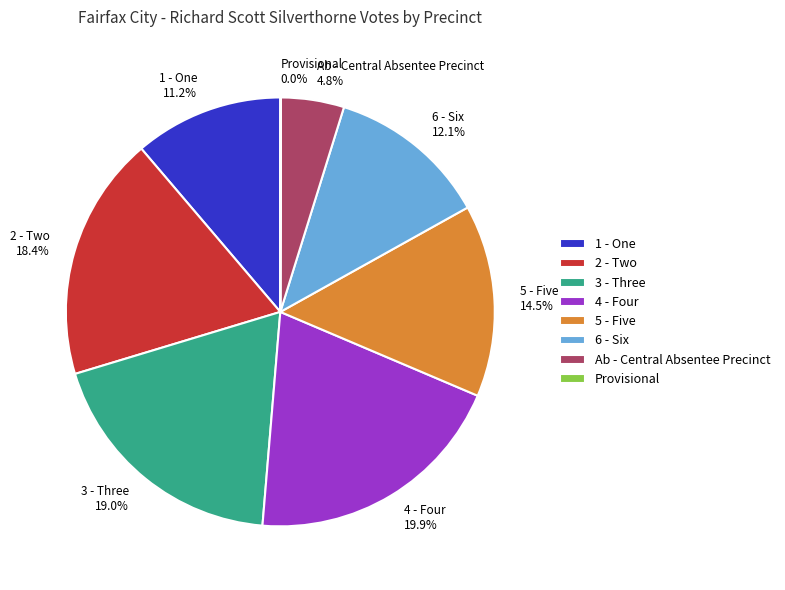

True or false: 1 - One accounts for 11% of the total.

True